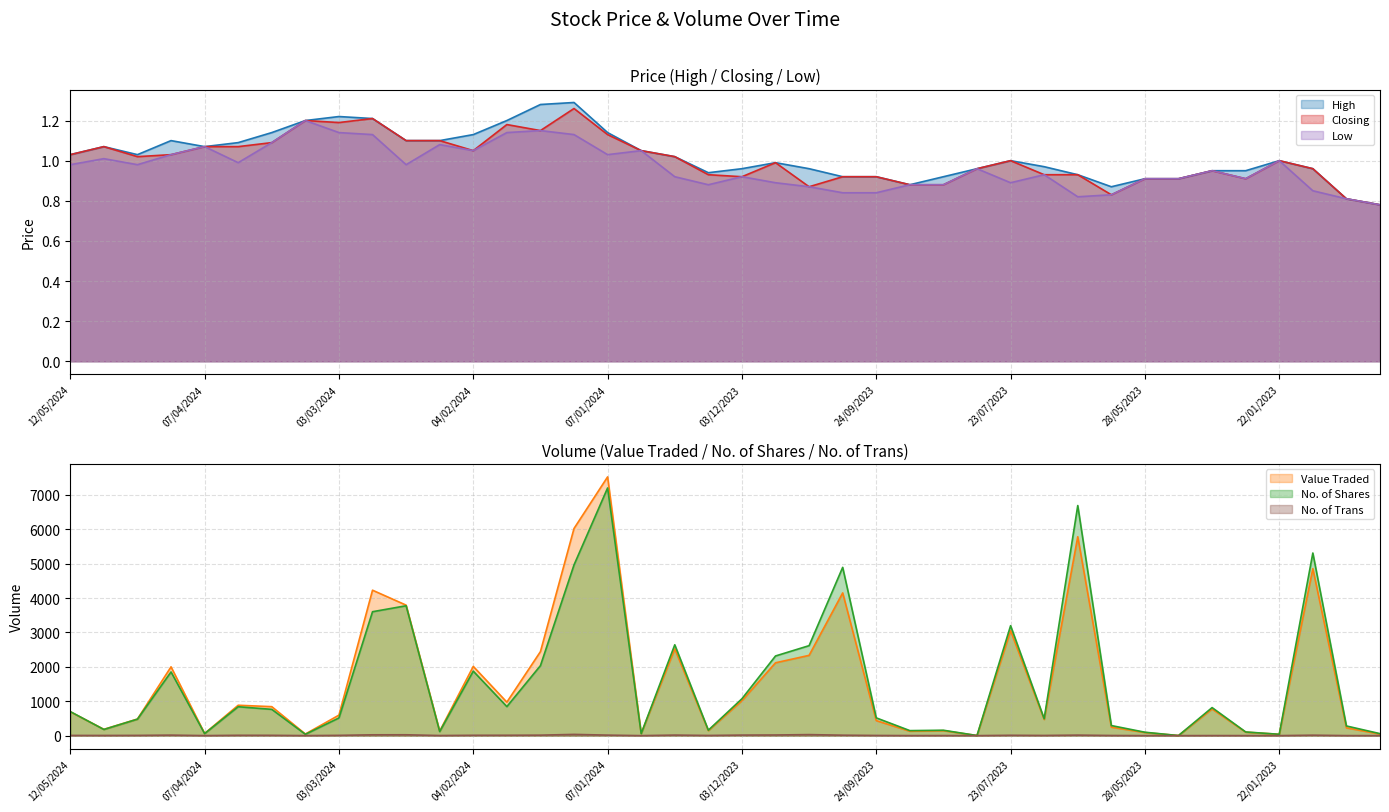

The Low series shows 1.0 at 14/04/2024. True or false?

True